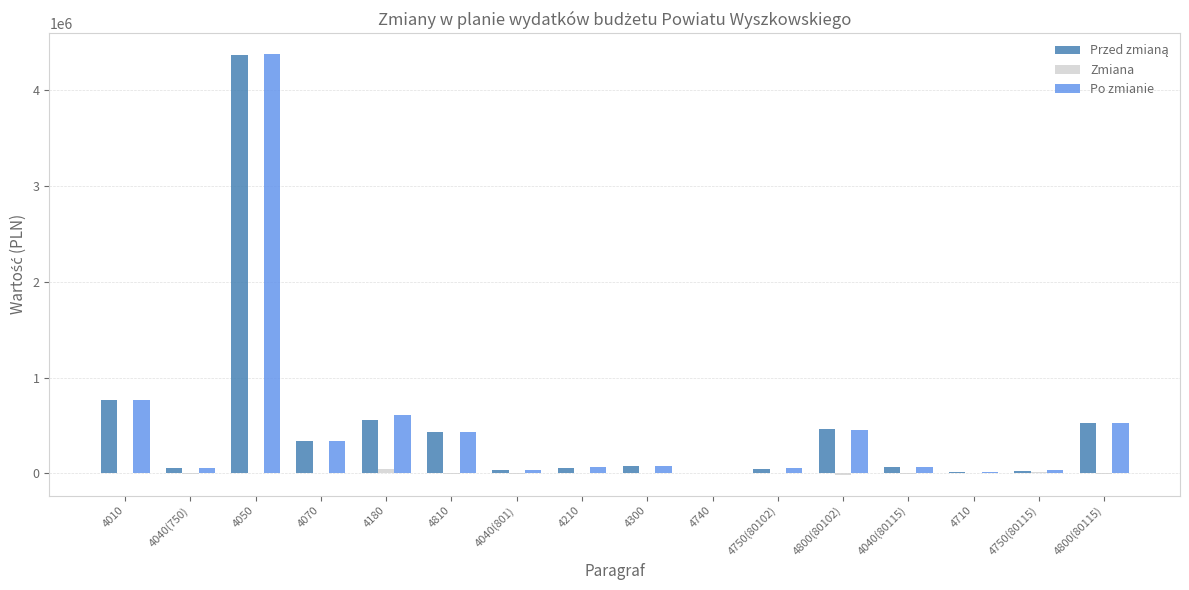

Are the bars grouped side by side (vs. stacked)?

Yes